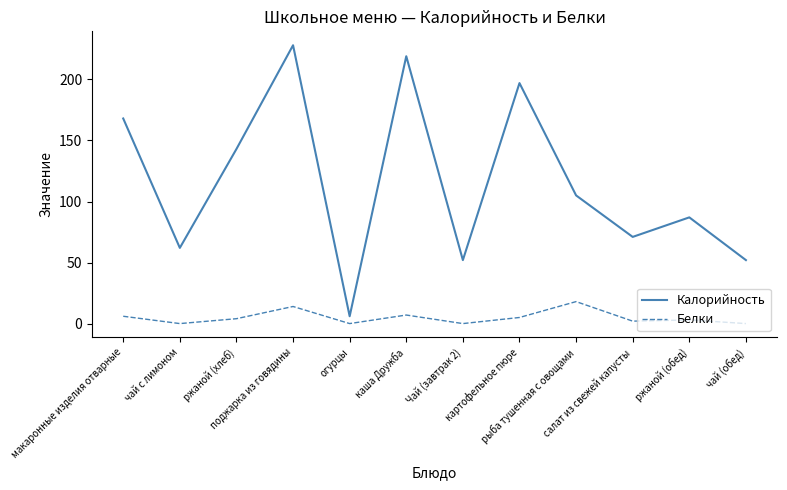

What is the maximum value shown in the chart?

228